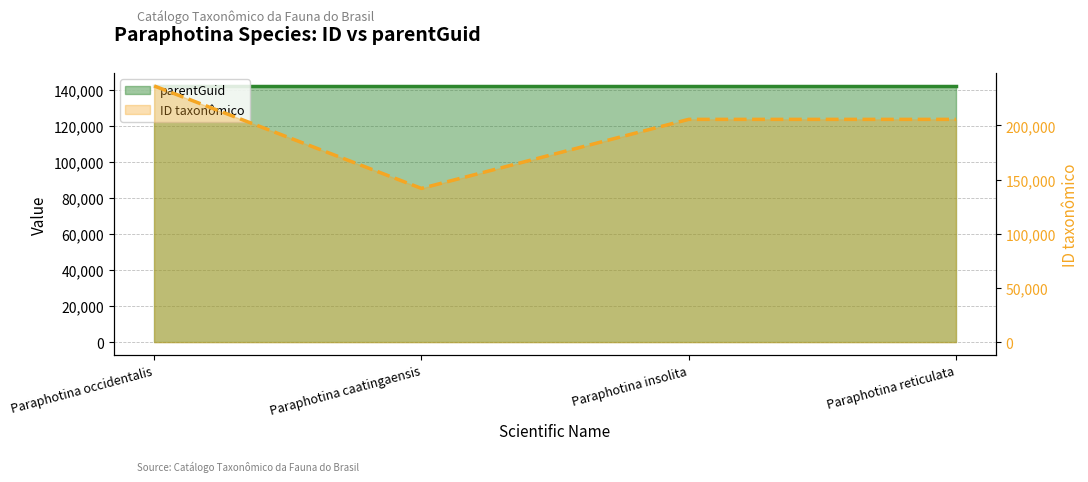

At how many categories does at least one series exceed 185769?

3